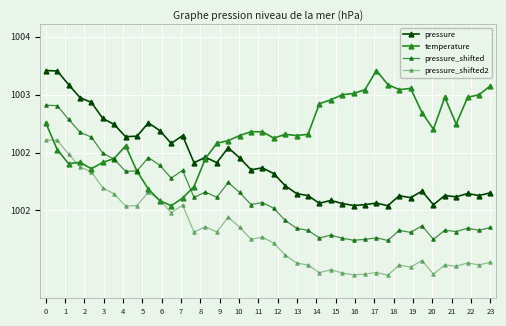

True or false: pressure_shifted2 and pressure_shifted cross at least once.

False